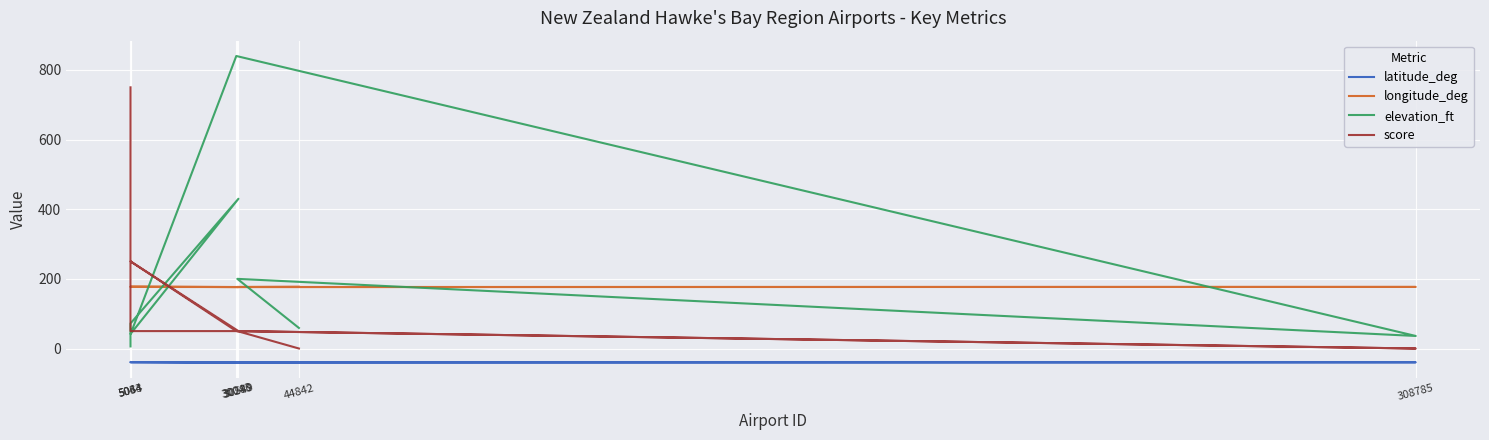

Which has a higher value, 30549 or 5043?

5043